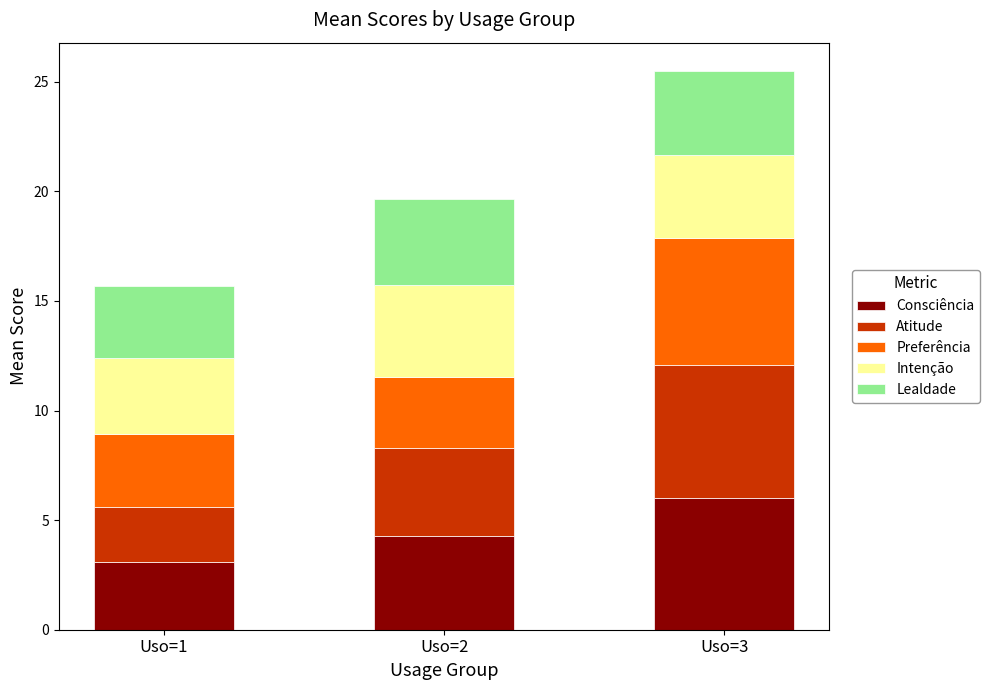

Reading left to right, what are the values for Consciência?

3.1	4.3	6.0